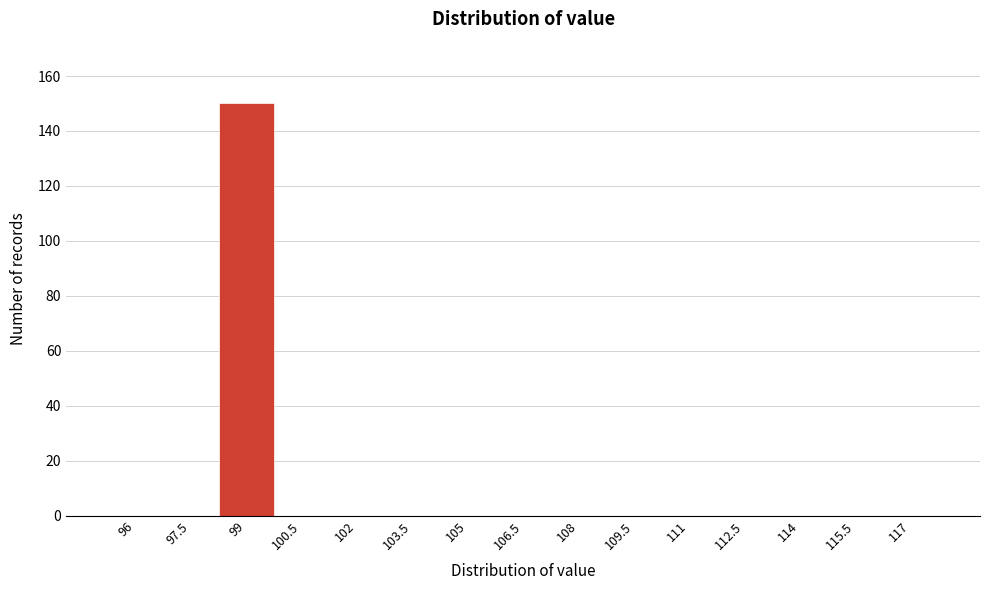

Reading left to right, extract all data points from this chart.

96=0	97.5=0	99=150	100.5=0	102=0	103.5=0	105=0	106.5=0	108=0	109.5=0	111=0	112.5=0	114=0	115.5=0	117=0